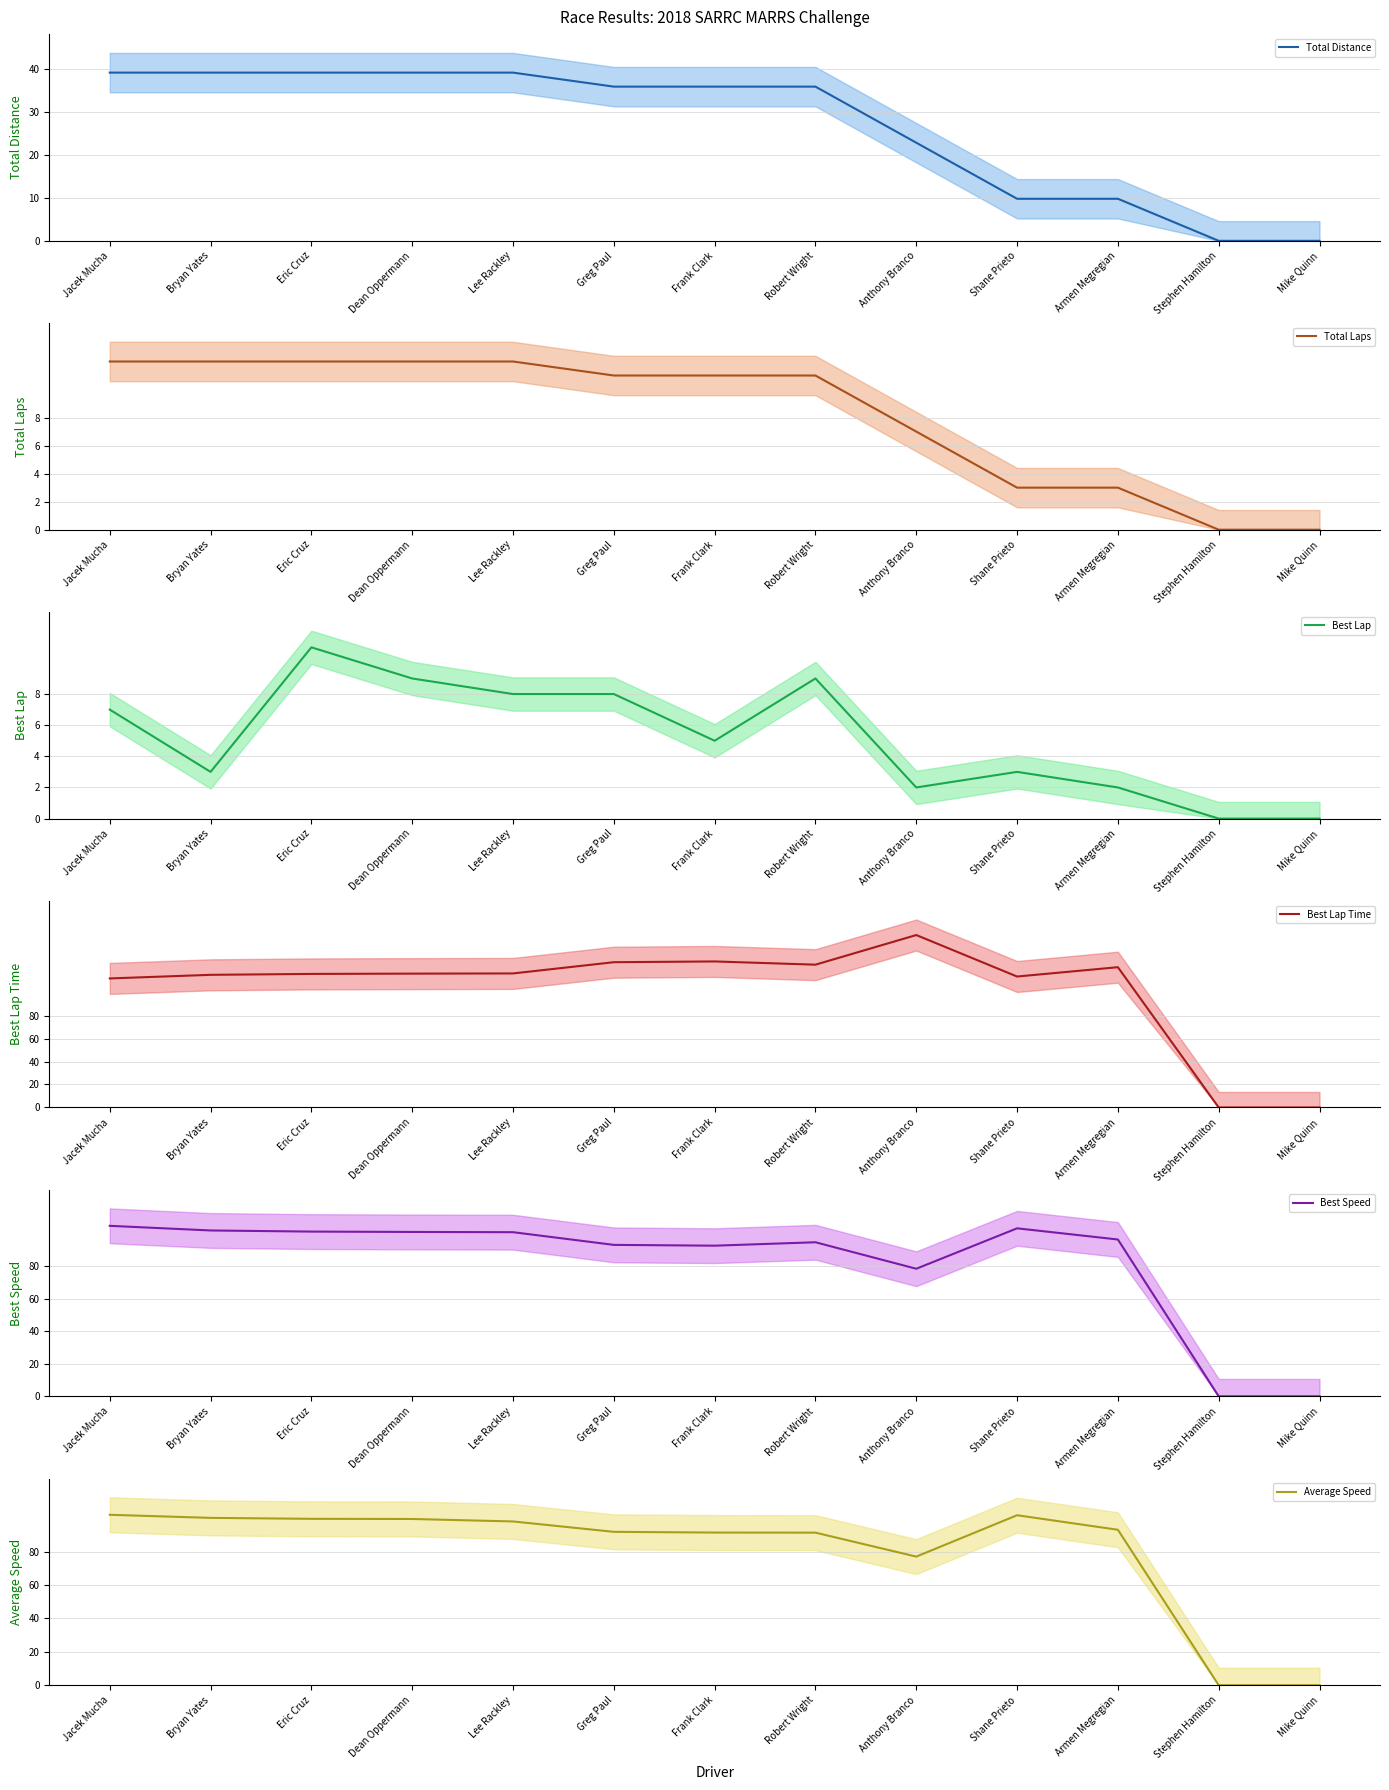

At Mike Quinn, list the series in order from largest to smallest.

Total Distance, Total Laps, Best Lap, Best Lap Time, Best Speed, Average Speed